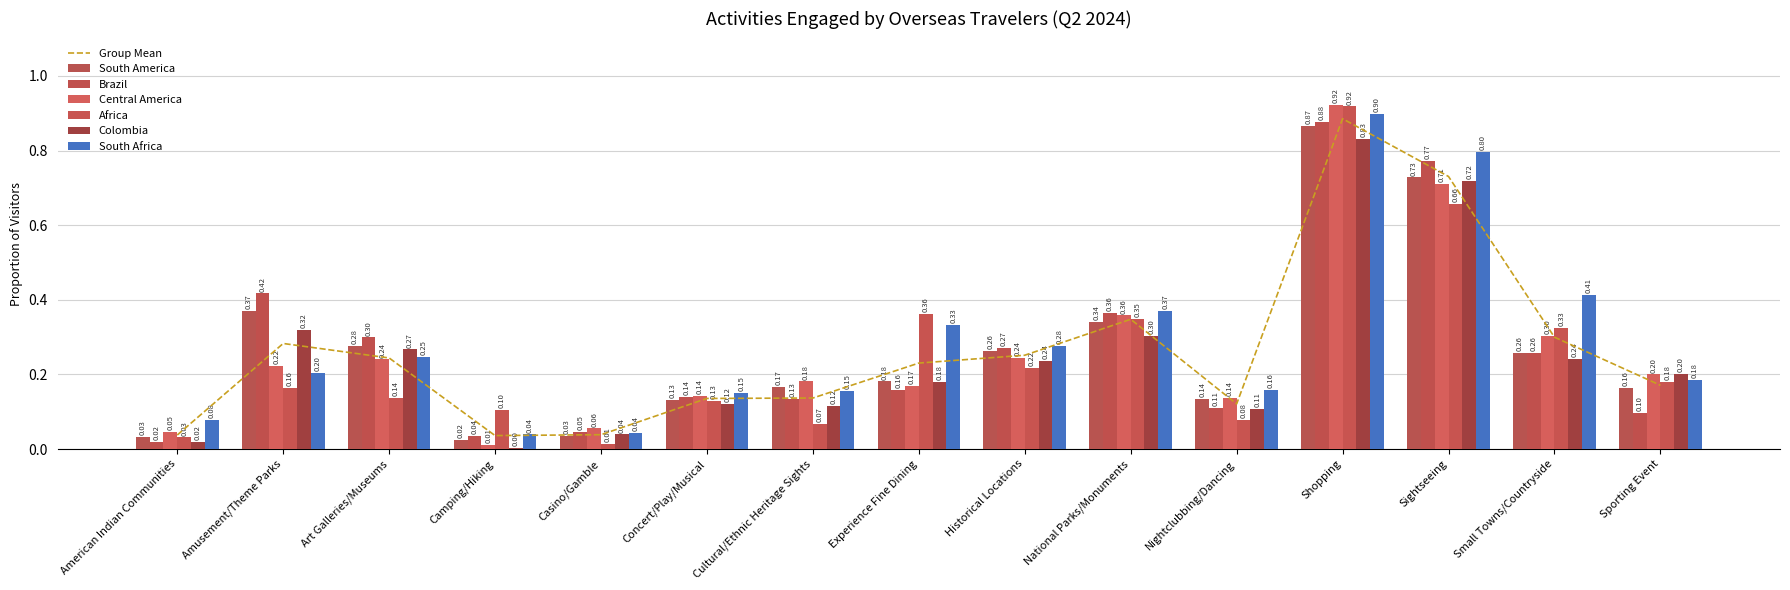

Reading left to right, list all the values displayed in this chart.

South America: 0.0	0.4	0.3	0.0	0.0	0.1	0.2	0.2	0.3	0.3	0.1	0.9	0.7	0.3	0.2
Brazil: 0.0	0.4	0.3	0.0	0.0	0.1	0.1	0.2	0.3	0.4	0.1	0.9	0.8	0.3	0.1
Central America: 0.0	0.2	0.2	0.0	0.1	0.1	0.2	0.2	0.2	0.4	0.1	0.9	0.7	0.3	0.2
Africa: 0.0	0.2	0.1	0.1	0.0	0.1	0.1	0.4	0.2	0.3	0.1	0.9	0.7	0.3	0.2
Colombia: 0.0	0.3	0.3	0.0	0.0	0.1	0.1	0.2	0.2	0.3	0.1	0.8	0.7	0.2	0.2
South Africa: 0.1	0.2	0.2	0.0	0.0	0.1	0.2	0.3	0.3	0.4	0.2	0.9	0.8	0.4	0.2